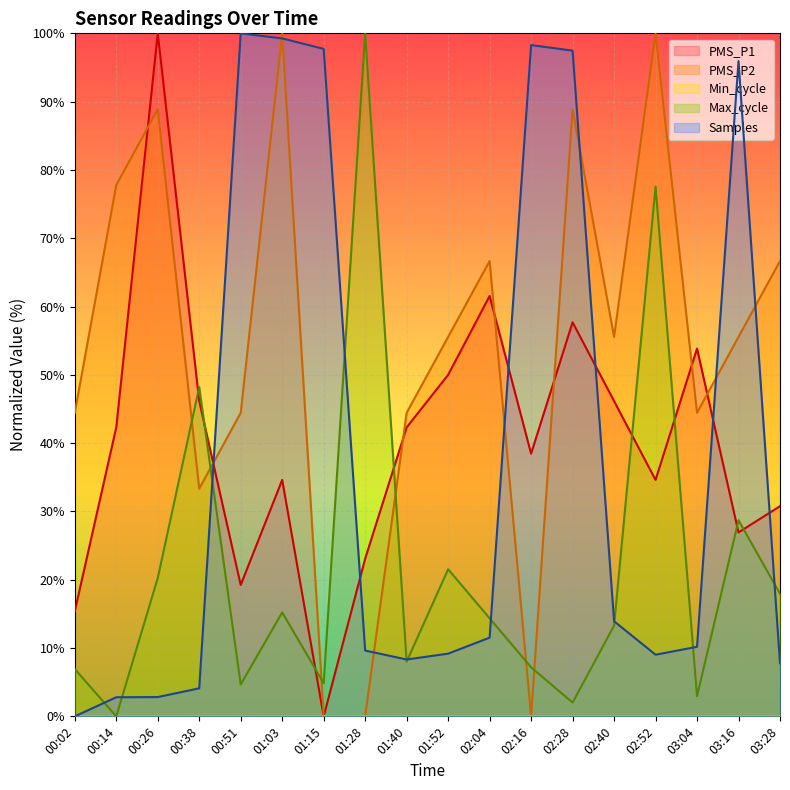

What is the difference between the second highest and second lowest values in the Max_cycle series?

75.6